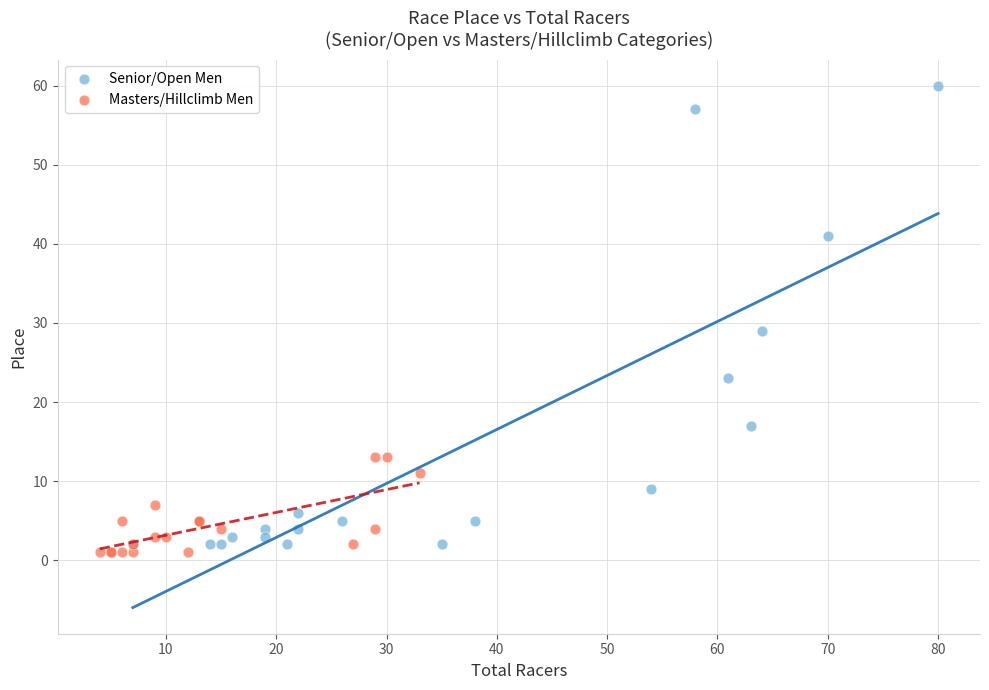

Which series has the largest Y range (max minus min)?

Senior/Open Men